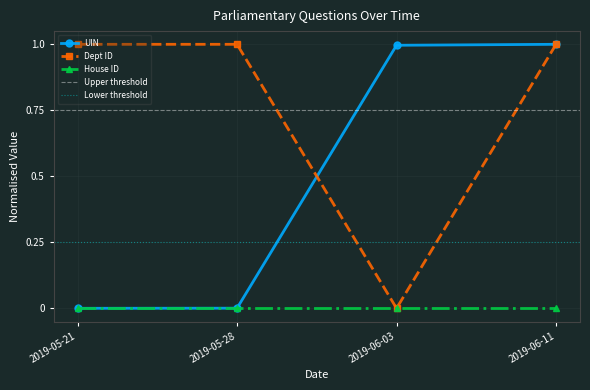

Which has a higher value, 2019-05-28 or 2019-06-03?

2019-06-03